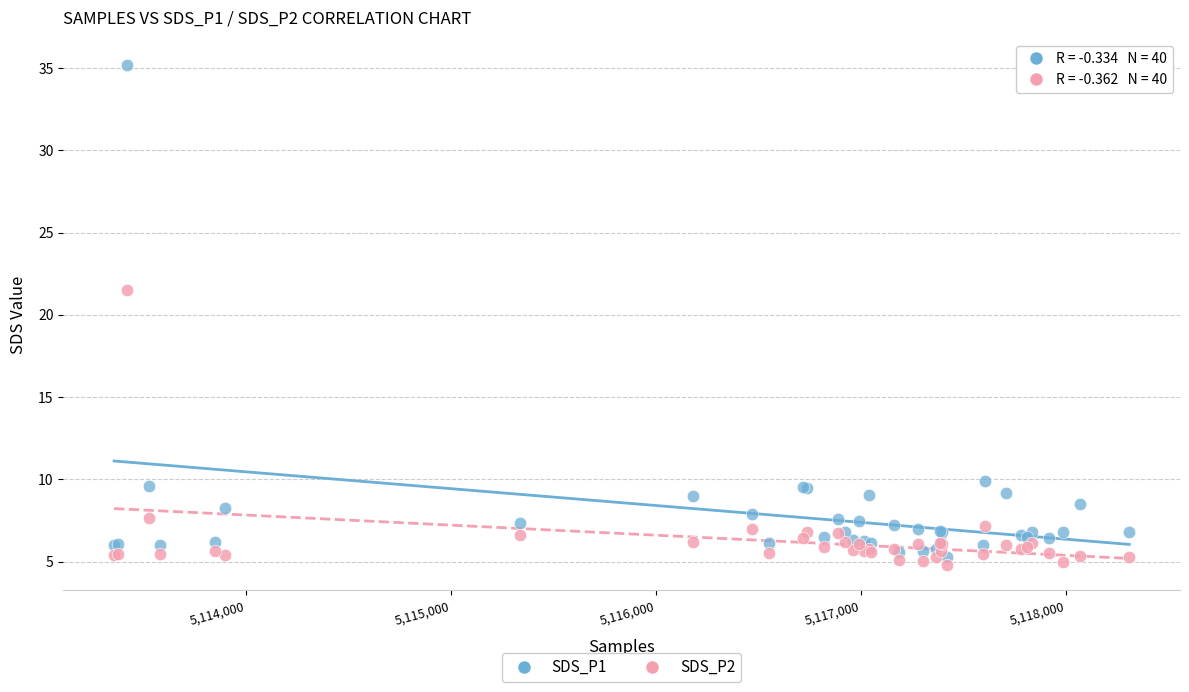

Which series has the largest Y range (max minus min)?

SDS_P1